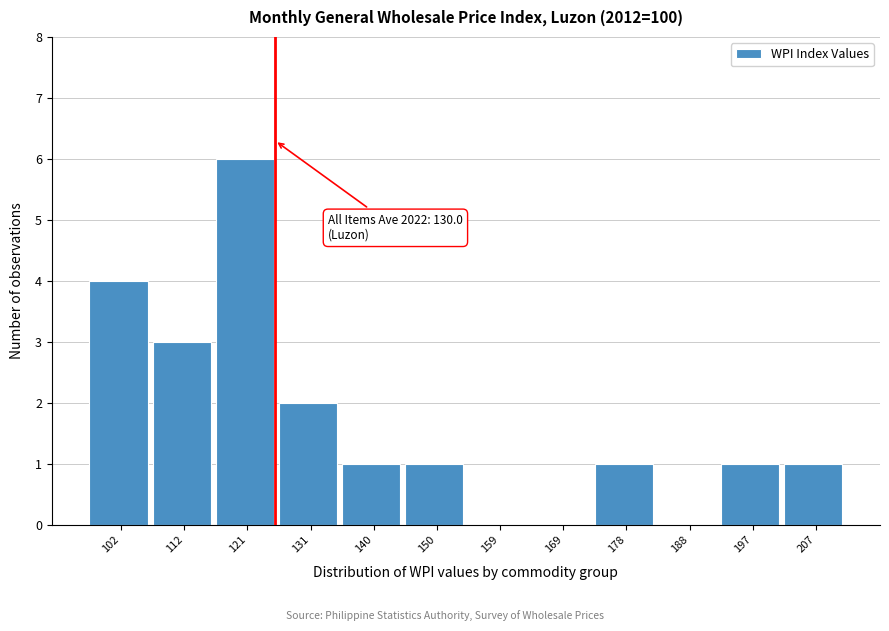

Reading left to right, transcribe all the data shown in this chart.

102=4	112=3	121=6	131=2	140=1	150=1	159=0	169=0	178=1	188=0	197=1	207=1